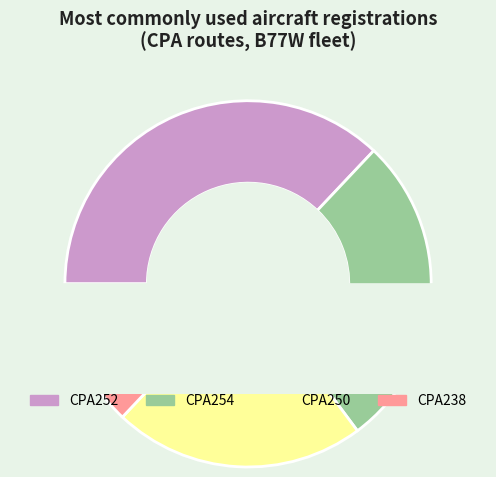

To the nearest percent, what is the average slice percentage?

25%